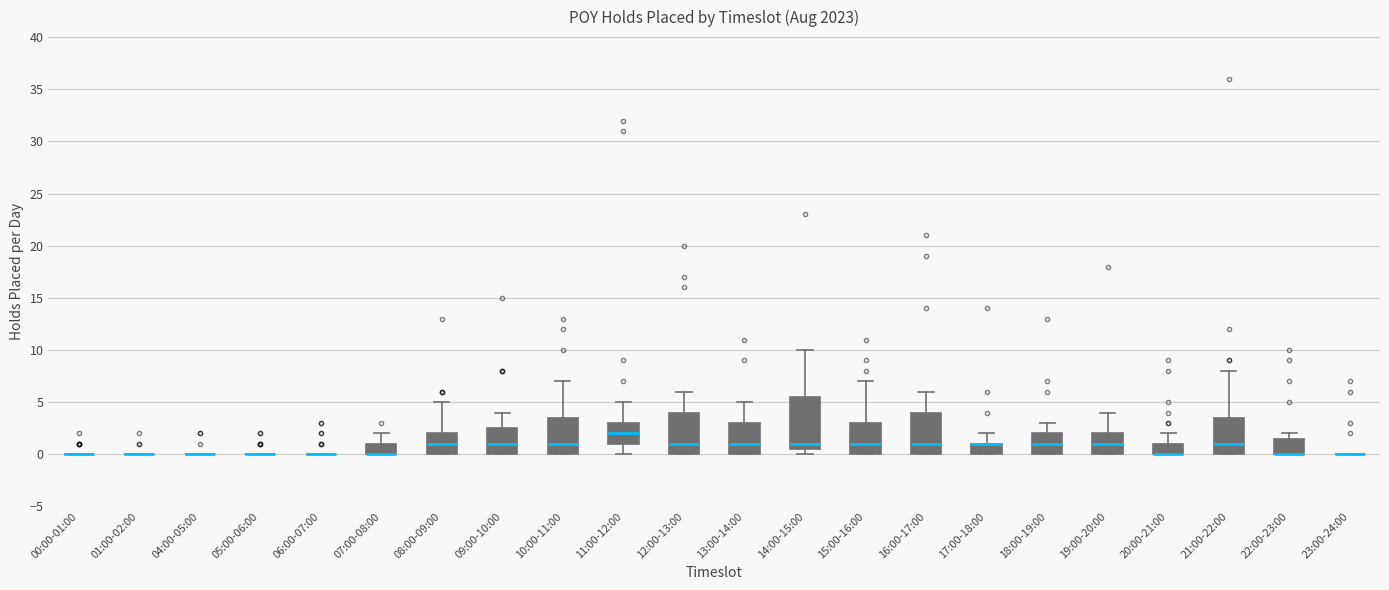

Comparing the boxes themselves (not the whiskers), which one is the tallest?

14:00-15:00